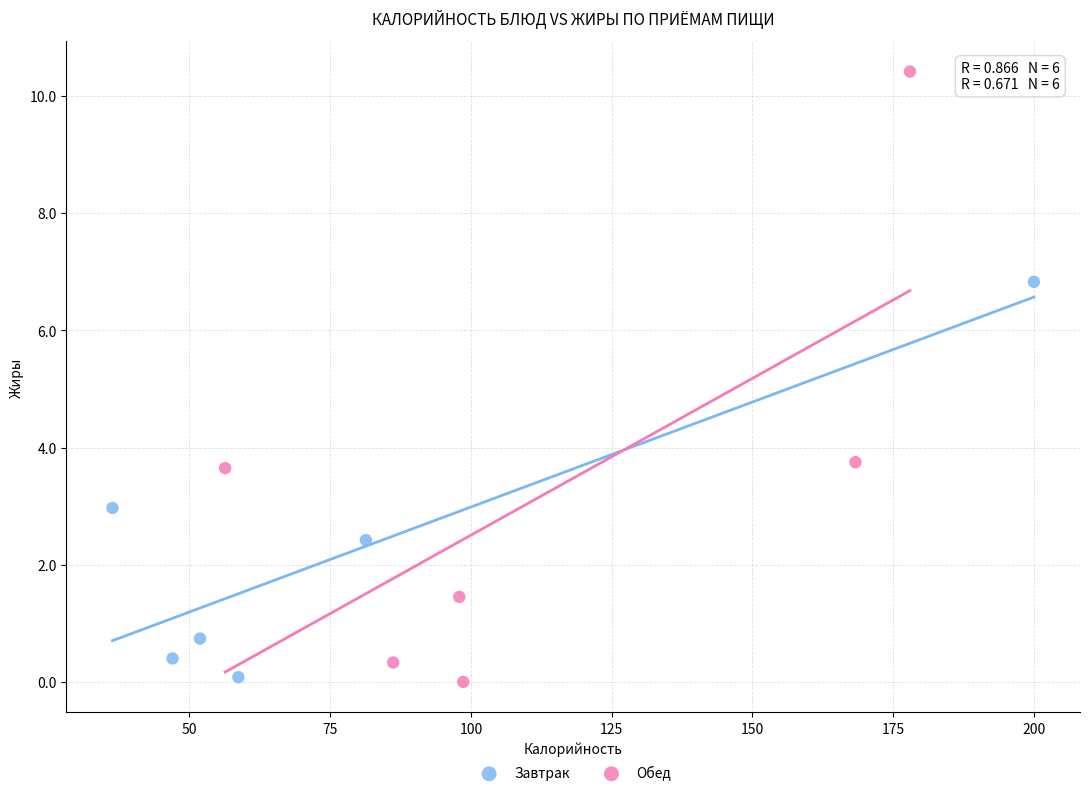

Which series reaches the maximum Y coordinate?

Обед